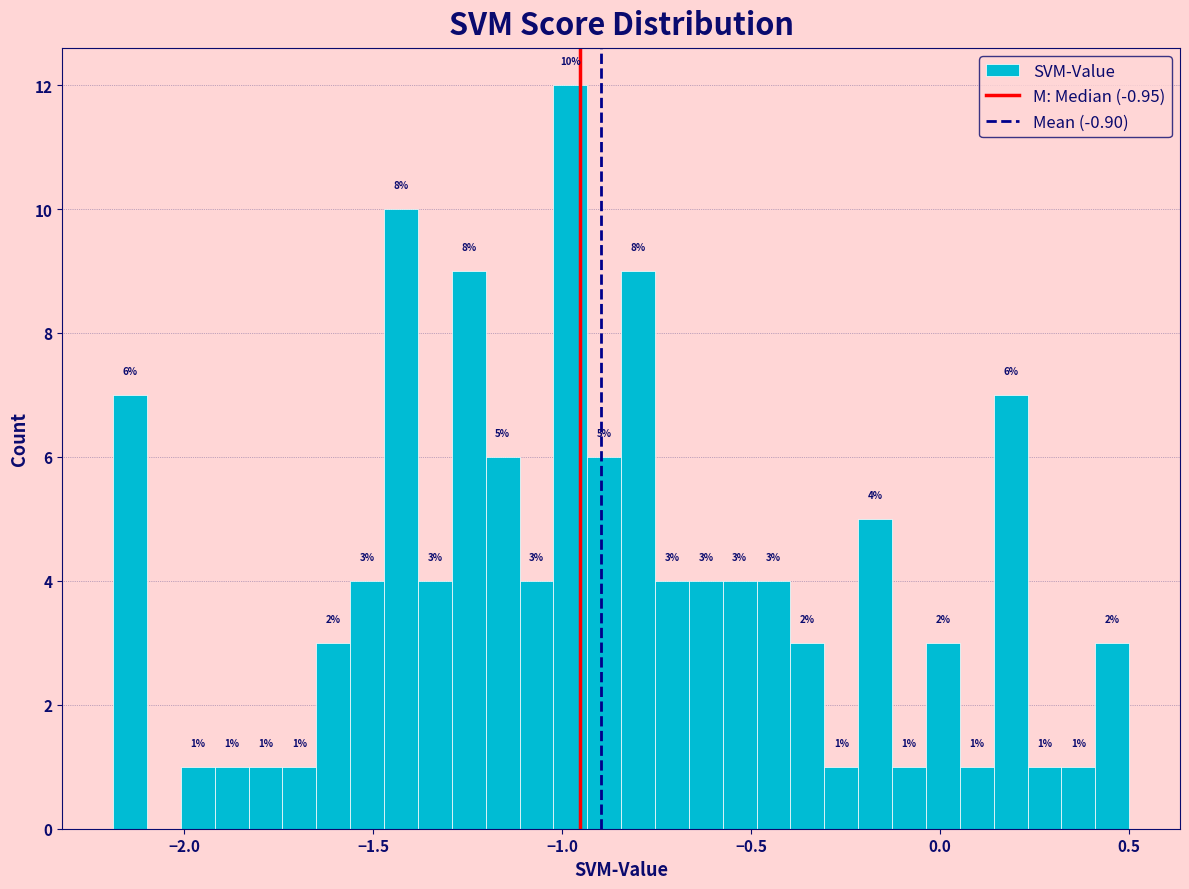

Read against the x-axis, roughly where is the centre of the tallest bar?

-1.00